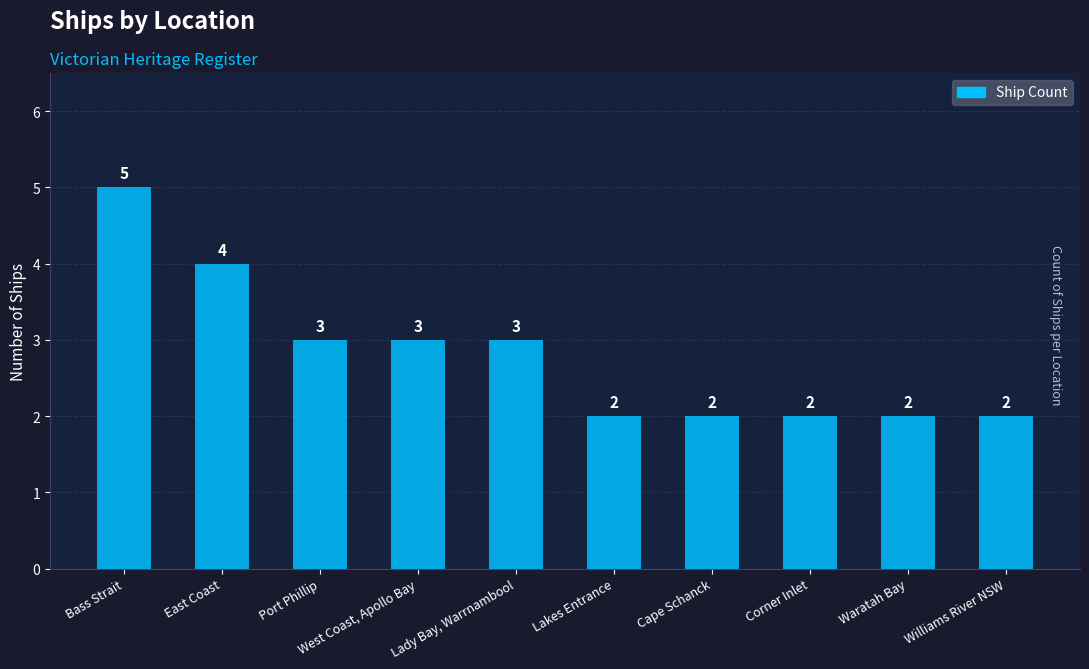

What is the label of the 4th bar from the left?

West Coast, Apollo Bay